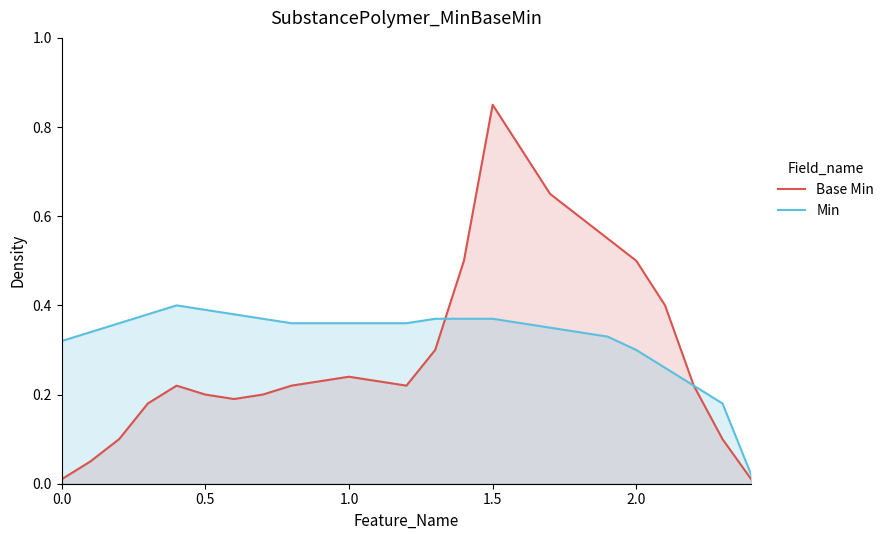

True or false: Min has a value of 0.2 at 0.0.

False